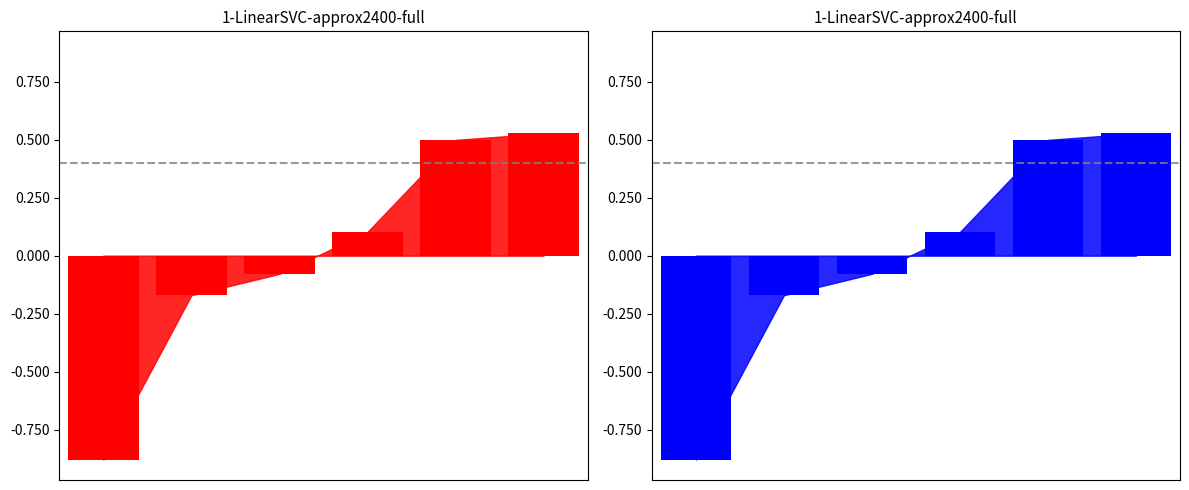

Rank the categories by value from highest to lowest.

5, 4, 3, 2, 1, 0